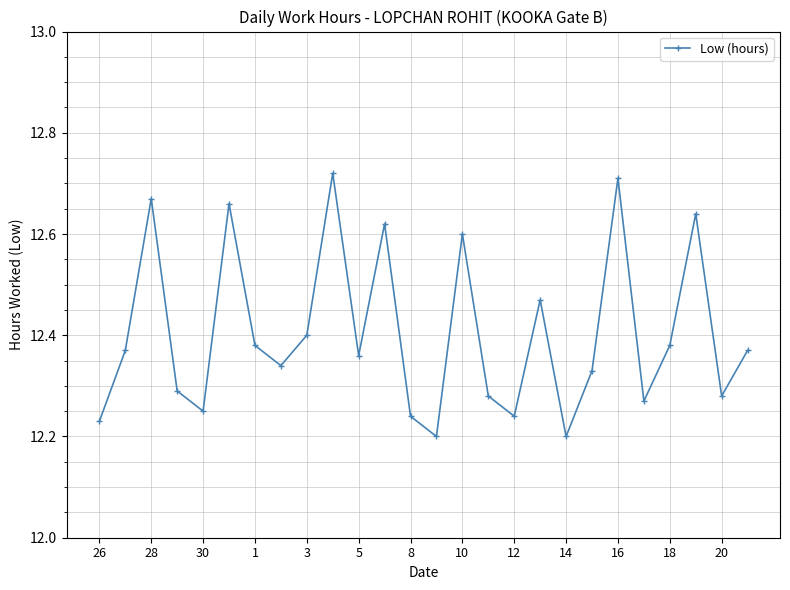

Count the values in the range 12 to 13.

26